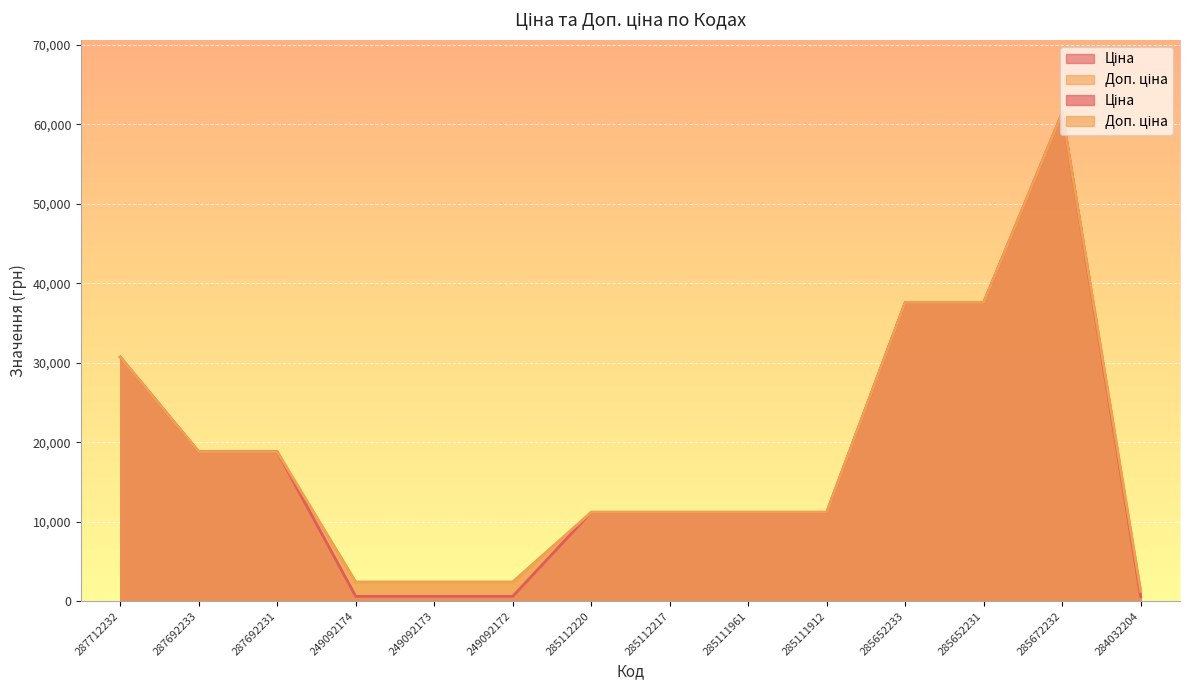

True or false: Ціна and Доп. ціна intersect in this chart.

False